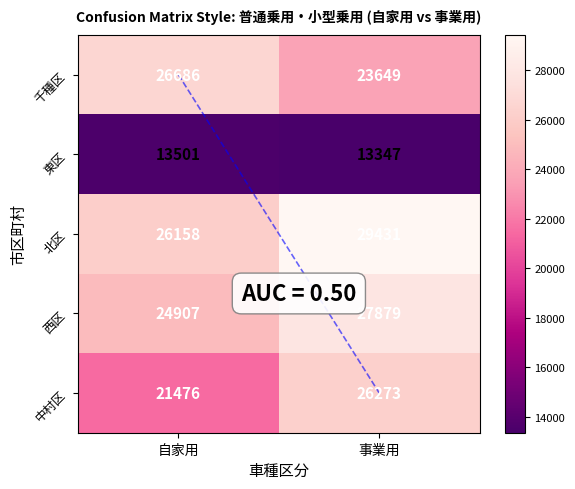

True or false: 西区 has a value of 46203 at 事業用.

False